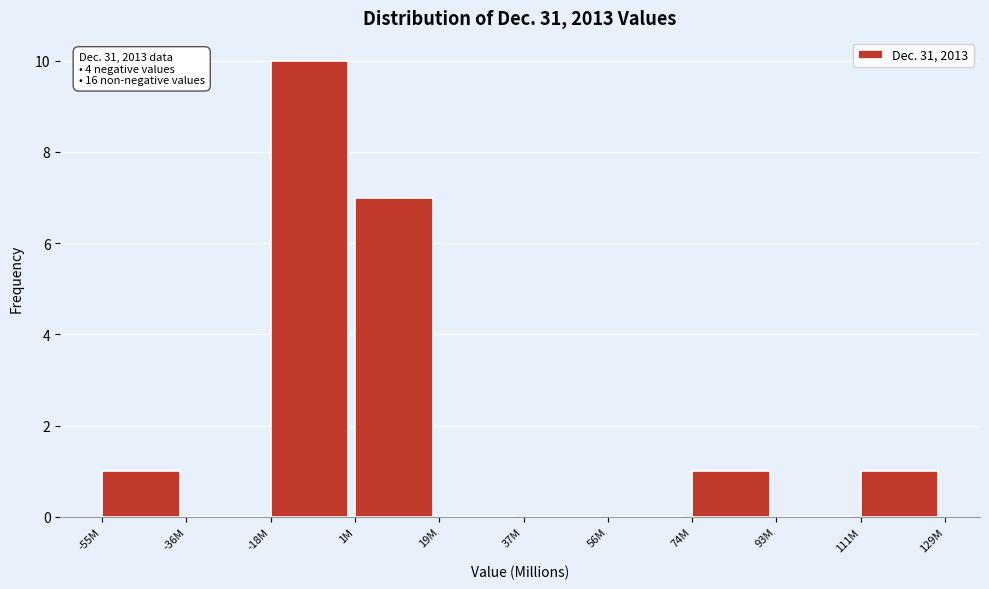

Reading left to right, what are all the values shown in this chart?

-55M=1	-36M=0	-18M=10	1M=7	19M=0	37M=0	56M=0	74M=1	93M=0	111M=1